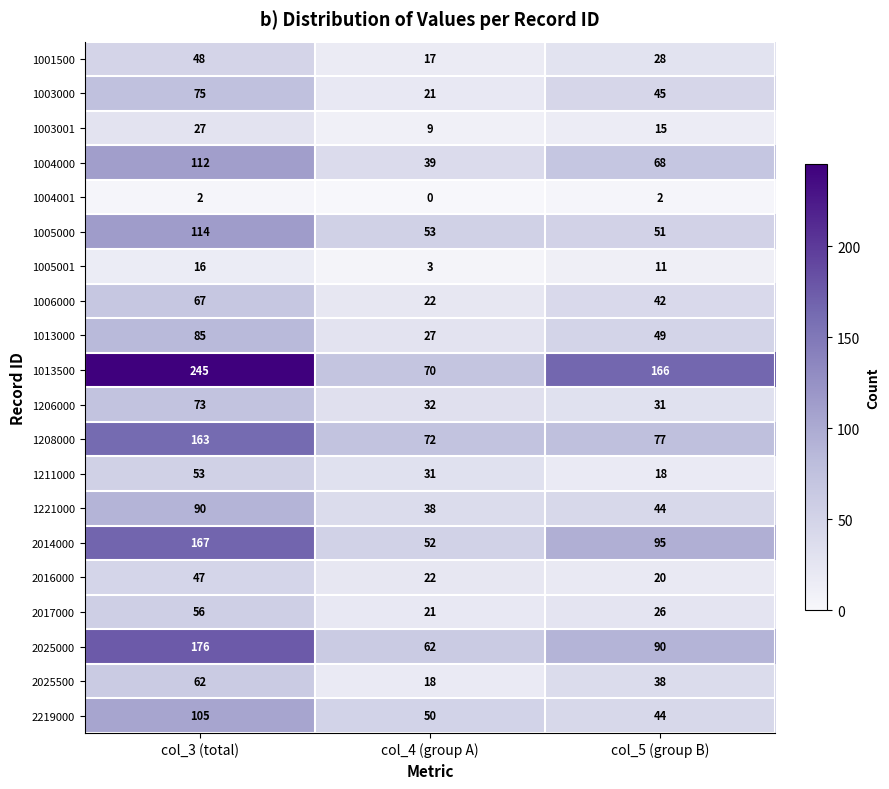

At col_3 (total), list the series in order from largest to smallest.

1013500, 2025000, 2014000, 1208000, 1005000, 1004000, 2219000, 1221000, 1013000, 1003000, 1206000, 1006000, 2025500, 2017000, 1211000, 1001500, 2016000, 1003001, 1005001, 1004001